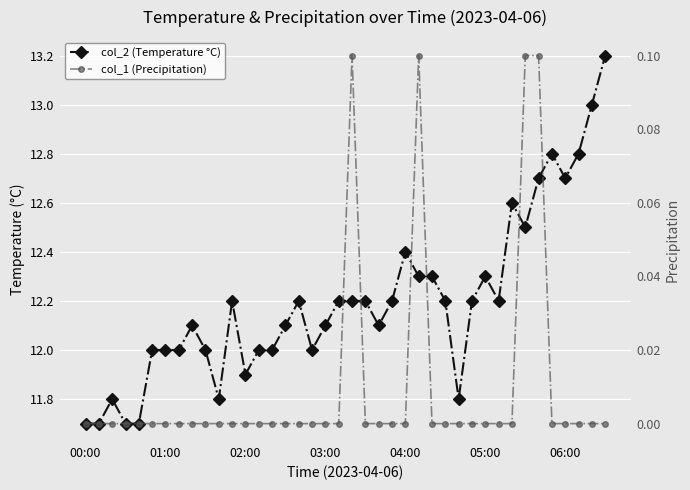

Is the value of col_1 (Precipitation) at 20 greater than the value of col_2 (Temperature °C) at 14?

No